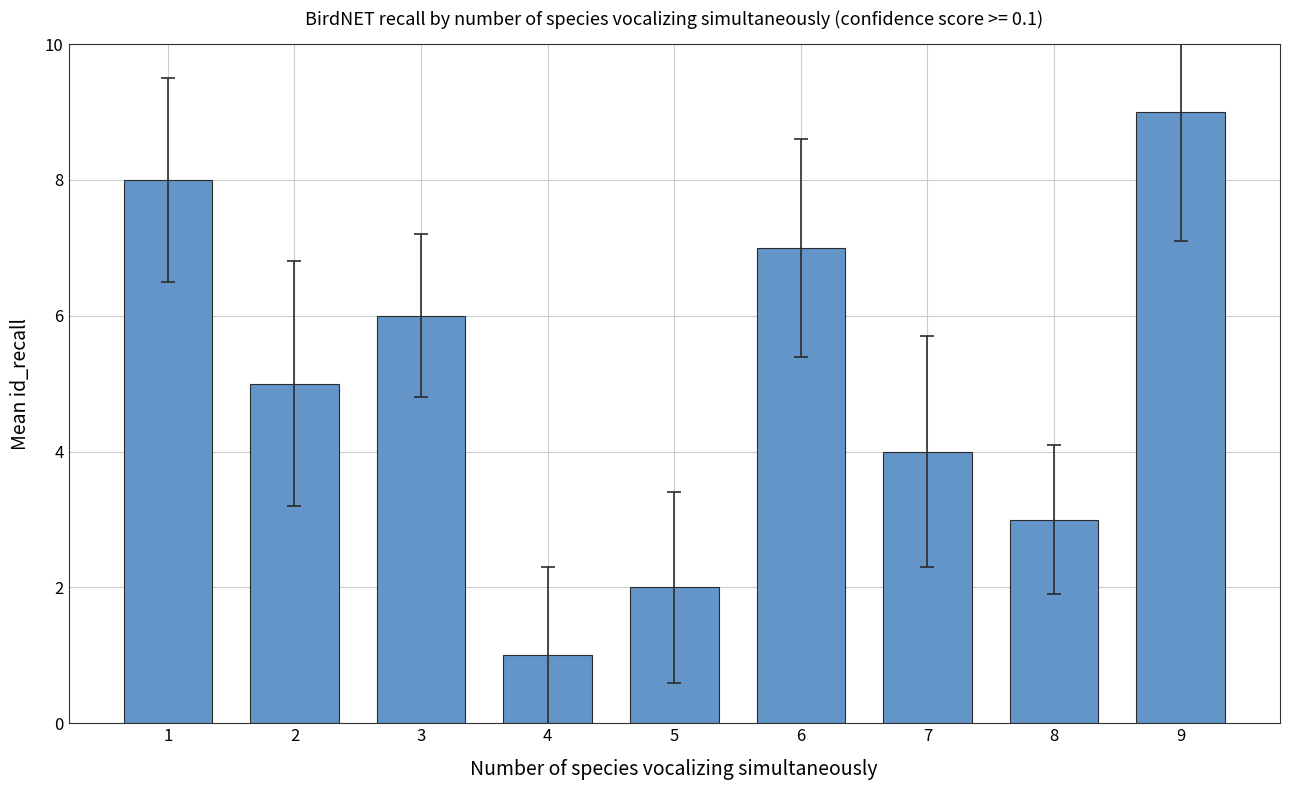

Count the number of categories in the chart.

9